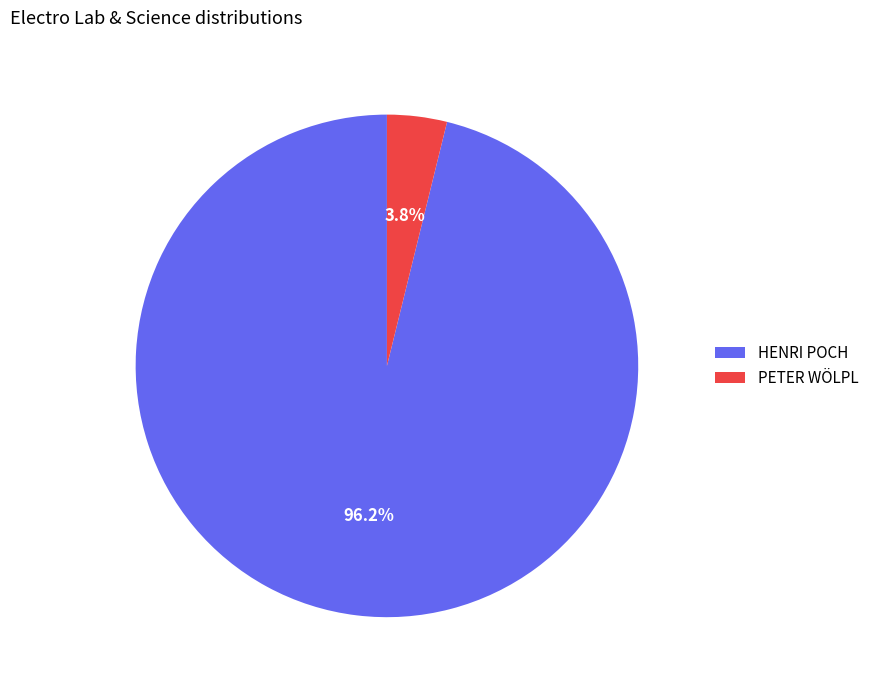

Is there any slice that represents more than half of the pie?

Yes